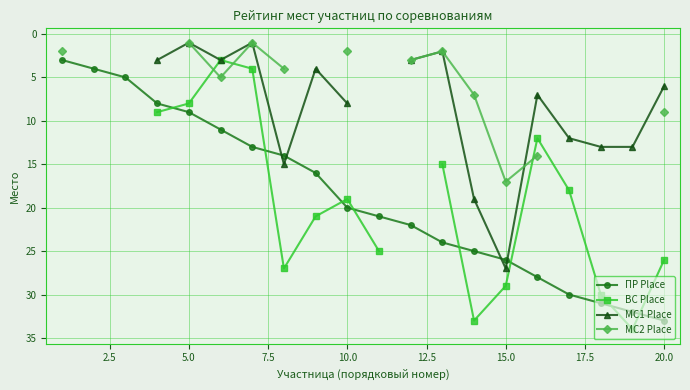

In МС1 Place, how many points are lower than both neighbors (excluding endpoints)?

5